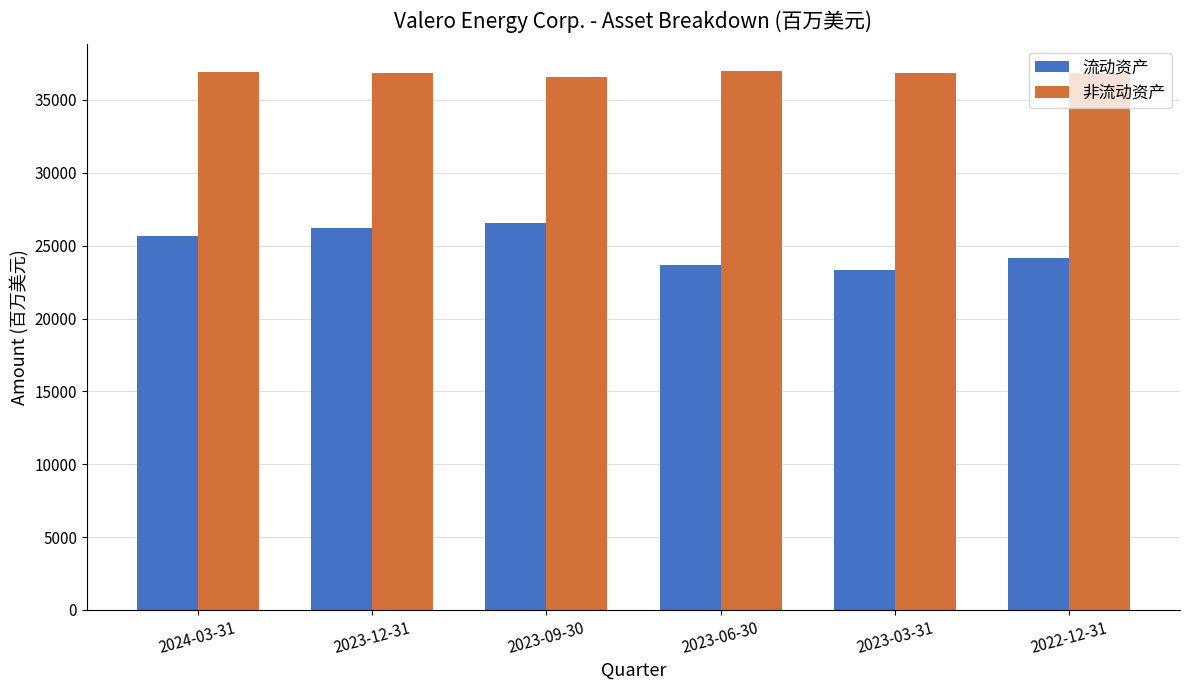

How many bars are there in total?

12